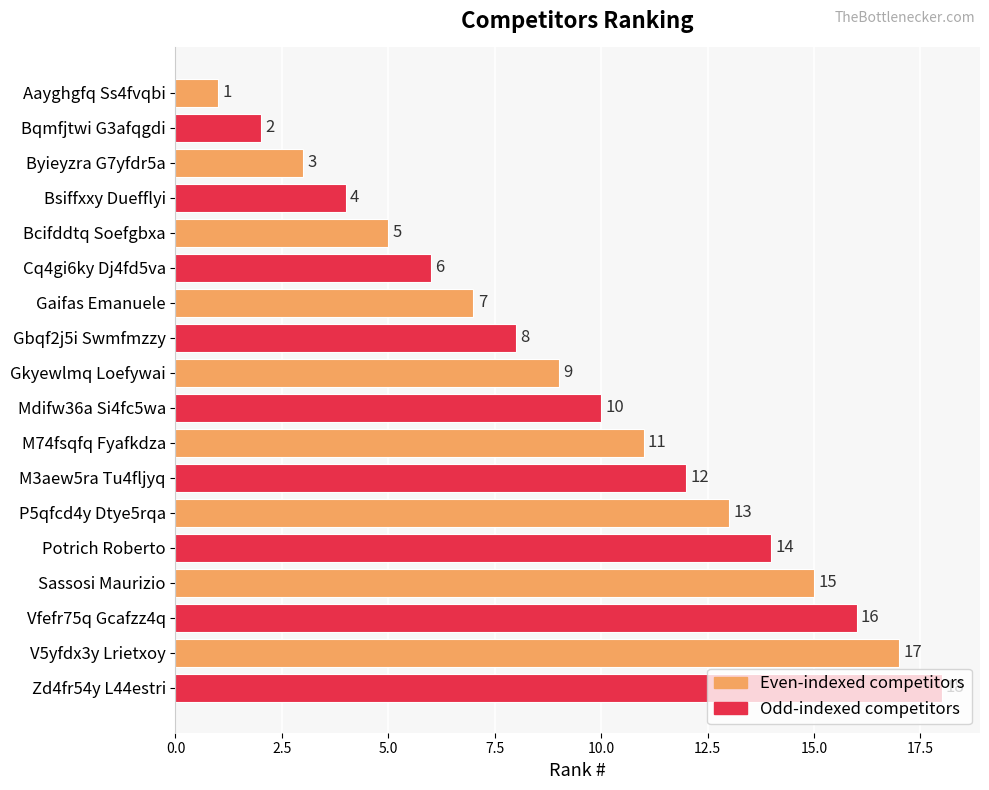

Where is the data nearest to the value 9?

Gkyewlmq Loefywai